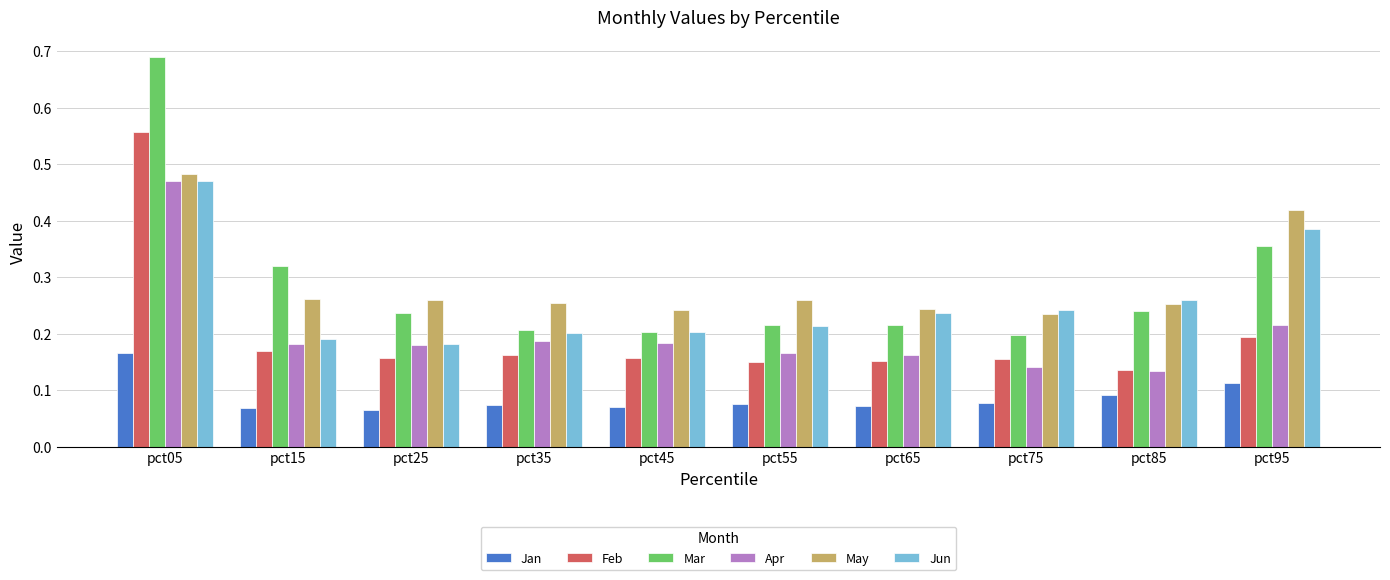

What is the total value across all series at pct35?

1.1